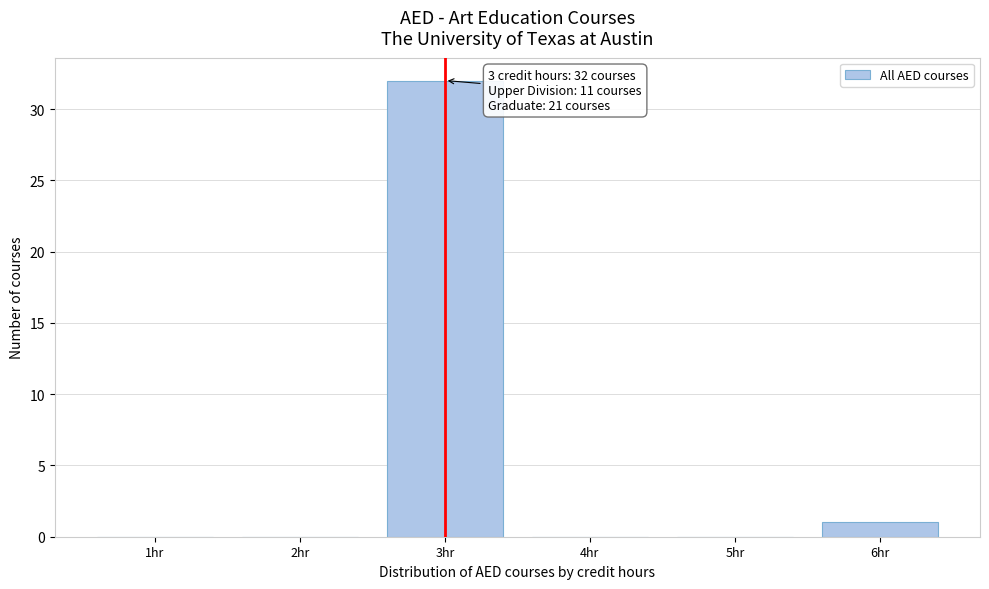

Over which range of the x-axis is the bar tallest?

2.5 to 3.5